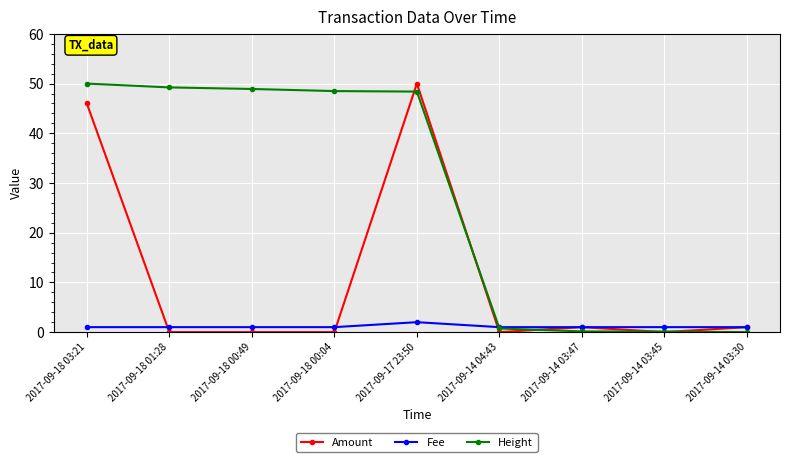

What is the difference between the maximum and minimum values in the Fee series?

1.0